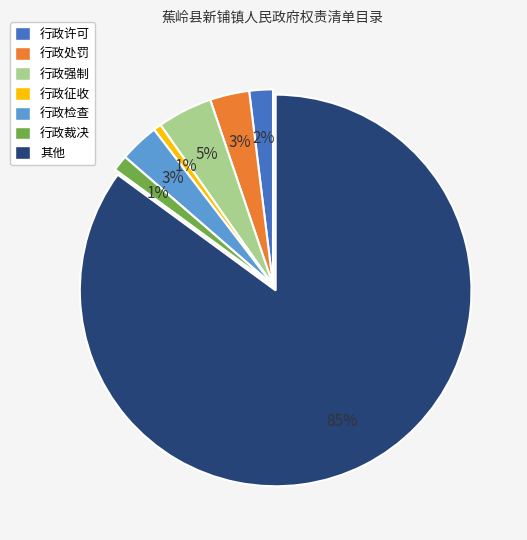

Which category accounts for the majority?

其他